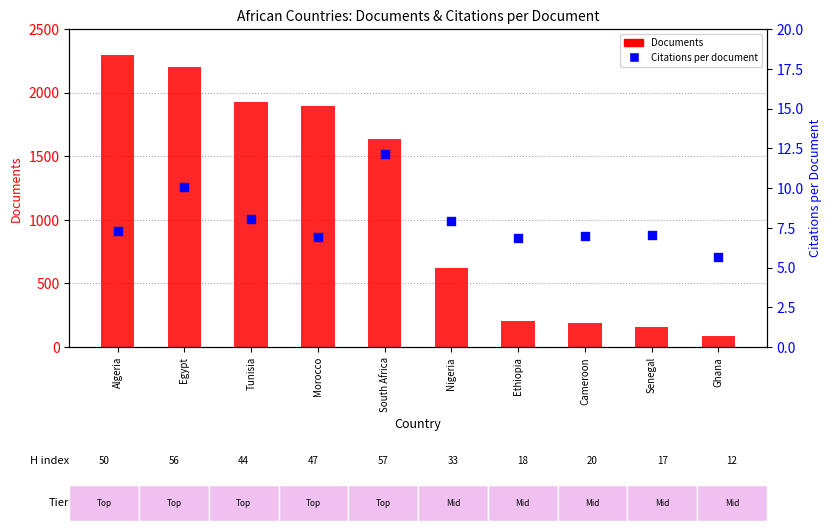

Which series contains the lowest Y value?

Citations per document